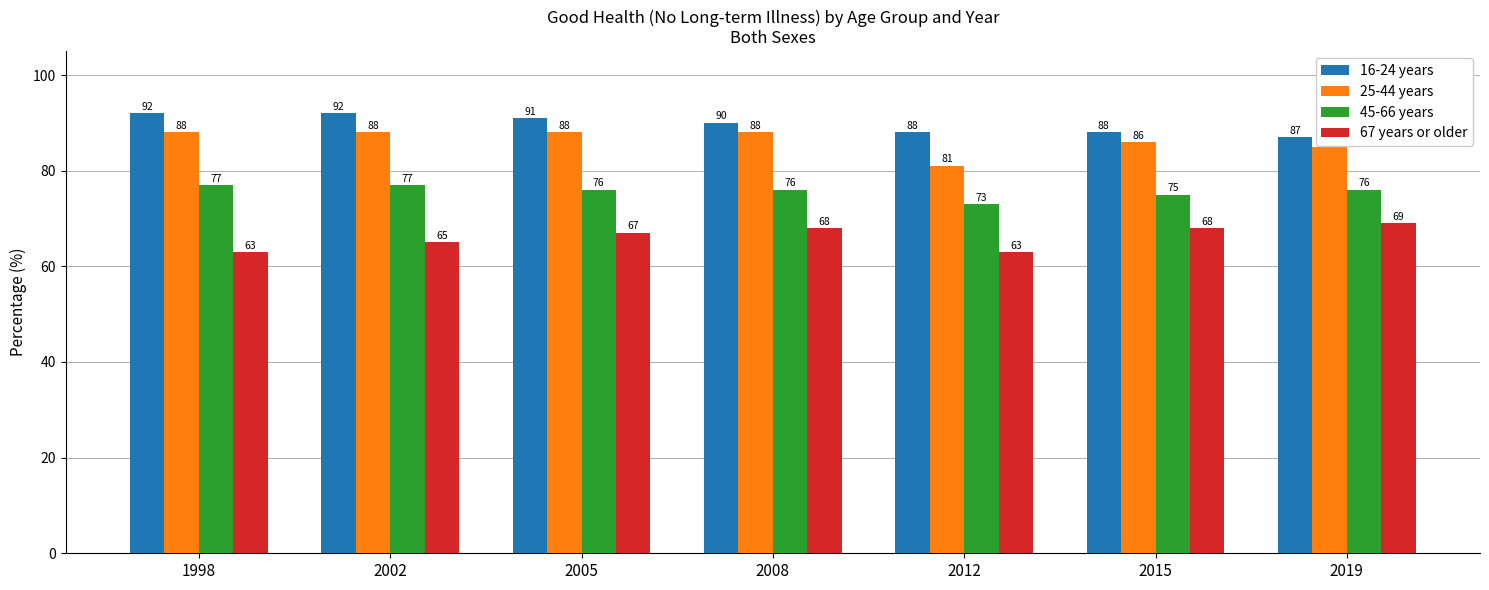

Which series has the largest range (max minus min)?

25-44 years